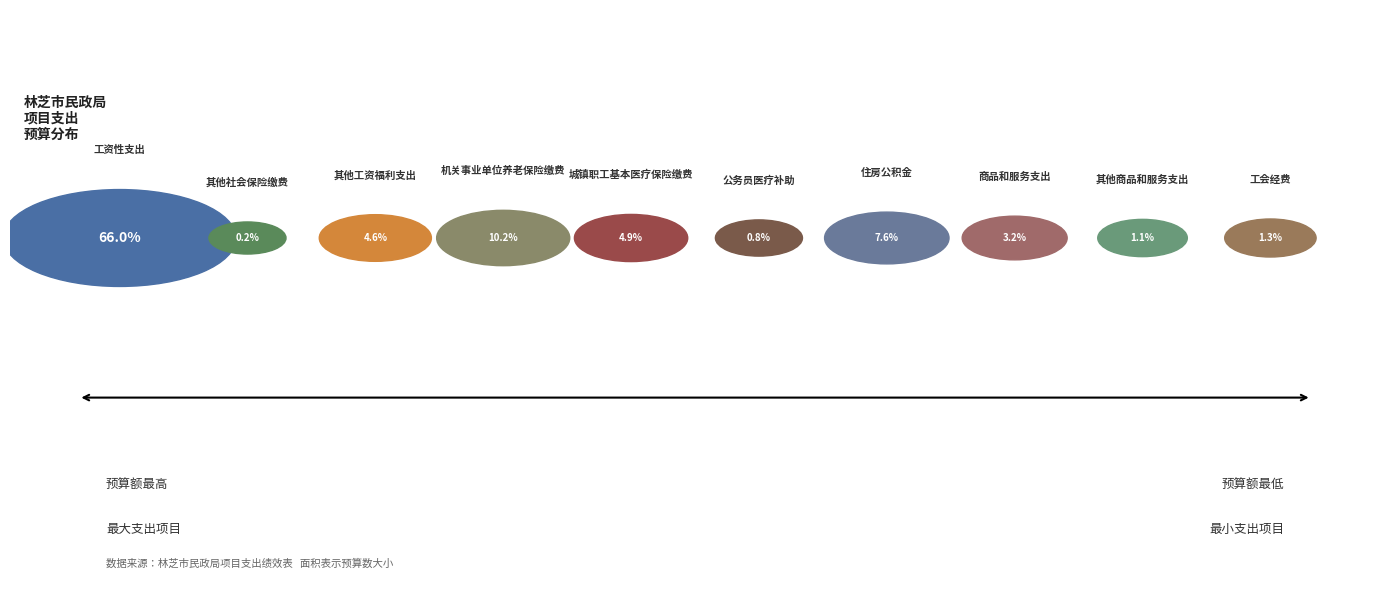

Combined, what portion of the pie is 其他工资福利支出 and 其他社会保险缴费?

4.8%